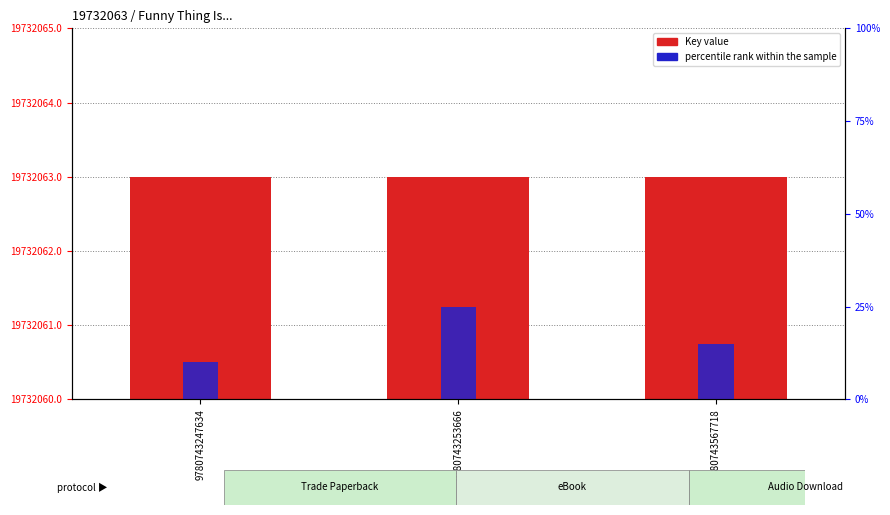

Read the percentile rank within the sample value at 9780743247634.

10